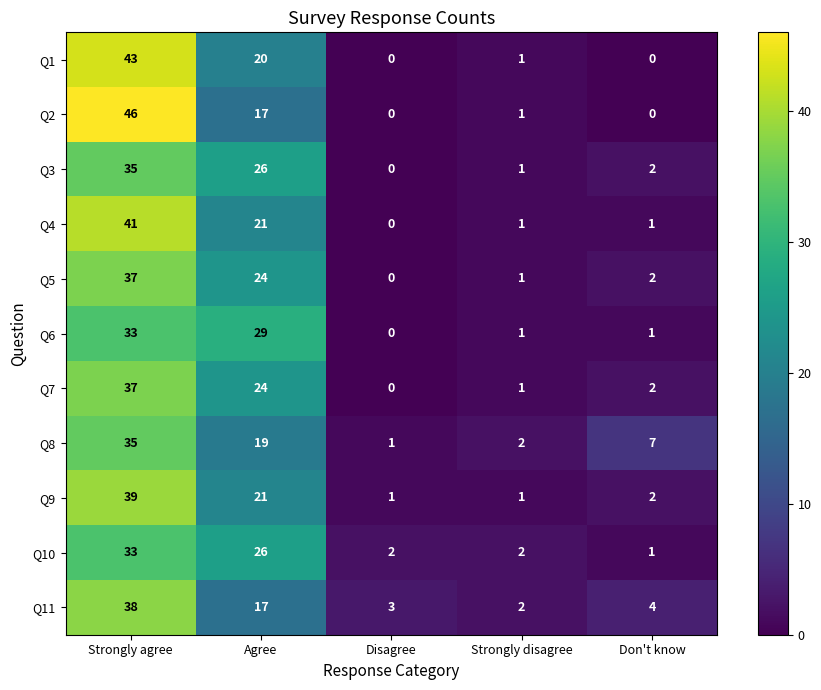

At which label does Q4 first exceed 1?

Strongly agree